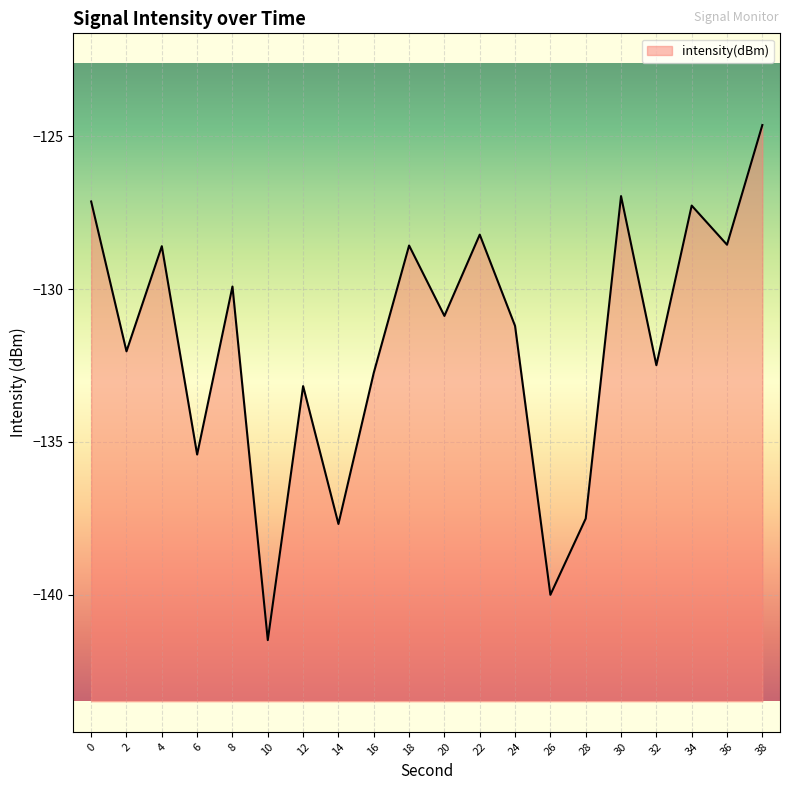

Read the value at 22.

-128.2